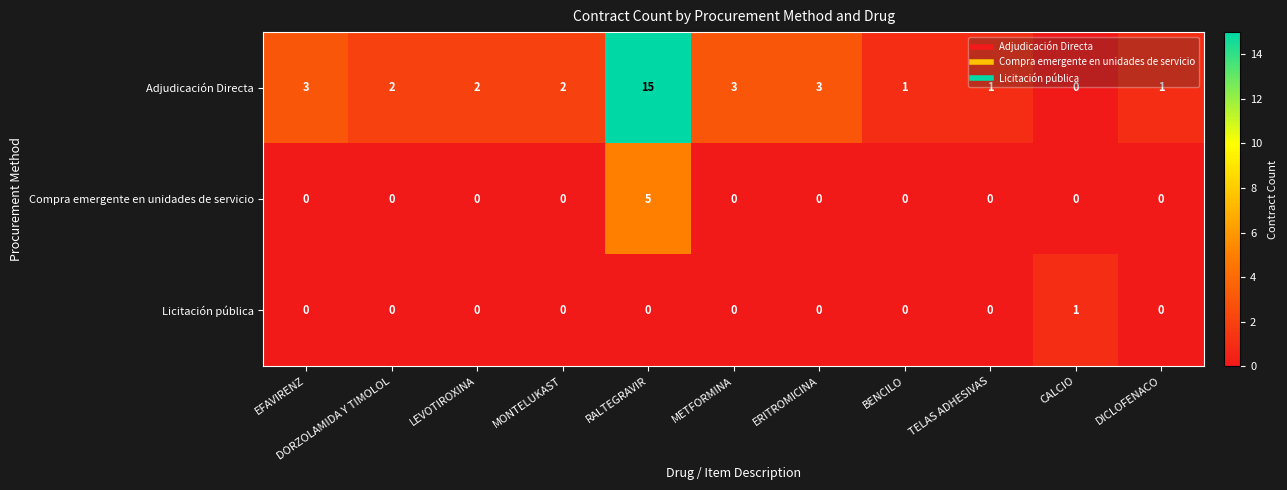

The Adjudicación Directa series shows 2 at LEVOTIROXINA. True or false?

True